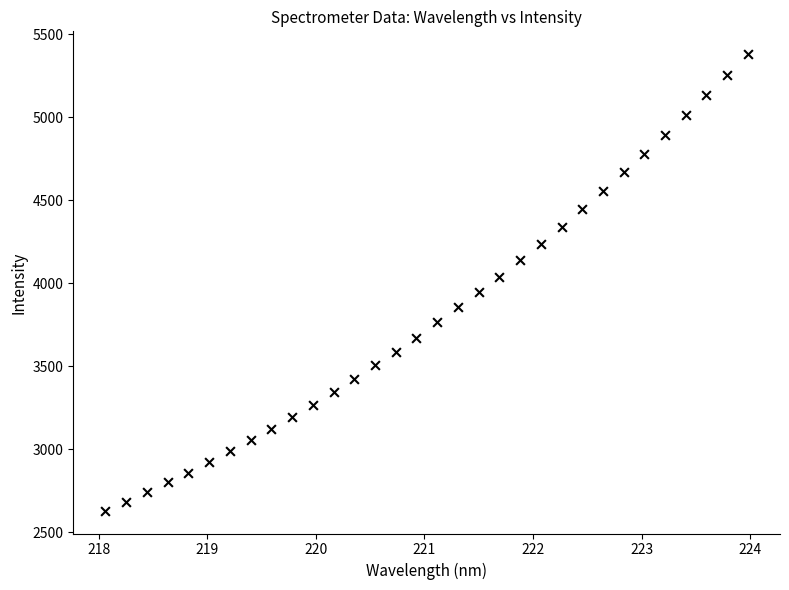

What is the range of X values (max minus min)?

5.9